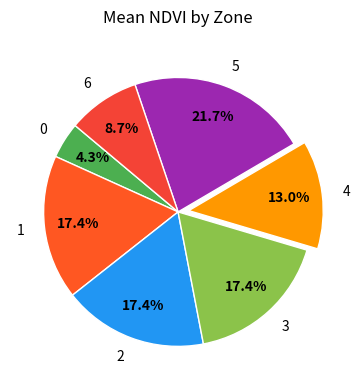

Is there any slice that represents more than half of the pie?

No